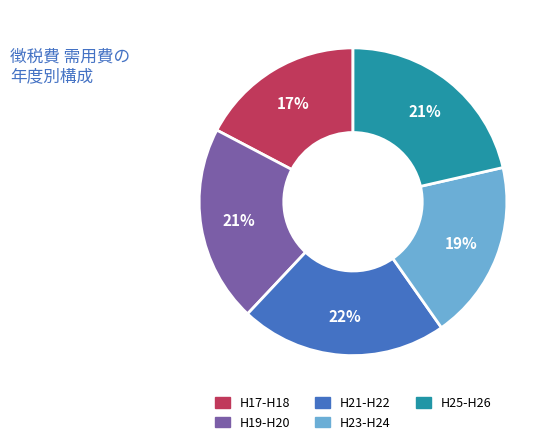

Is there a majority slice in this chart?

No